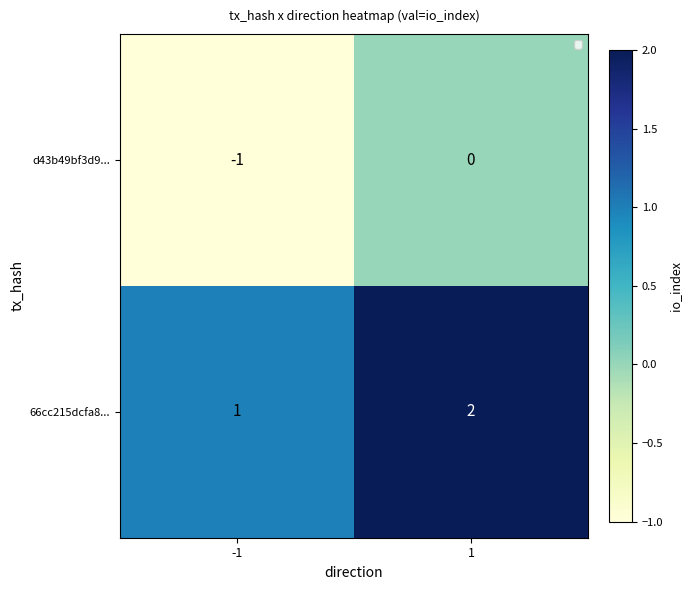

What is the total value across all series at 1?

2